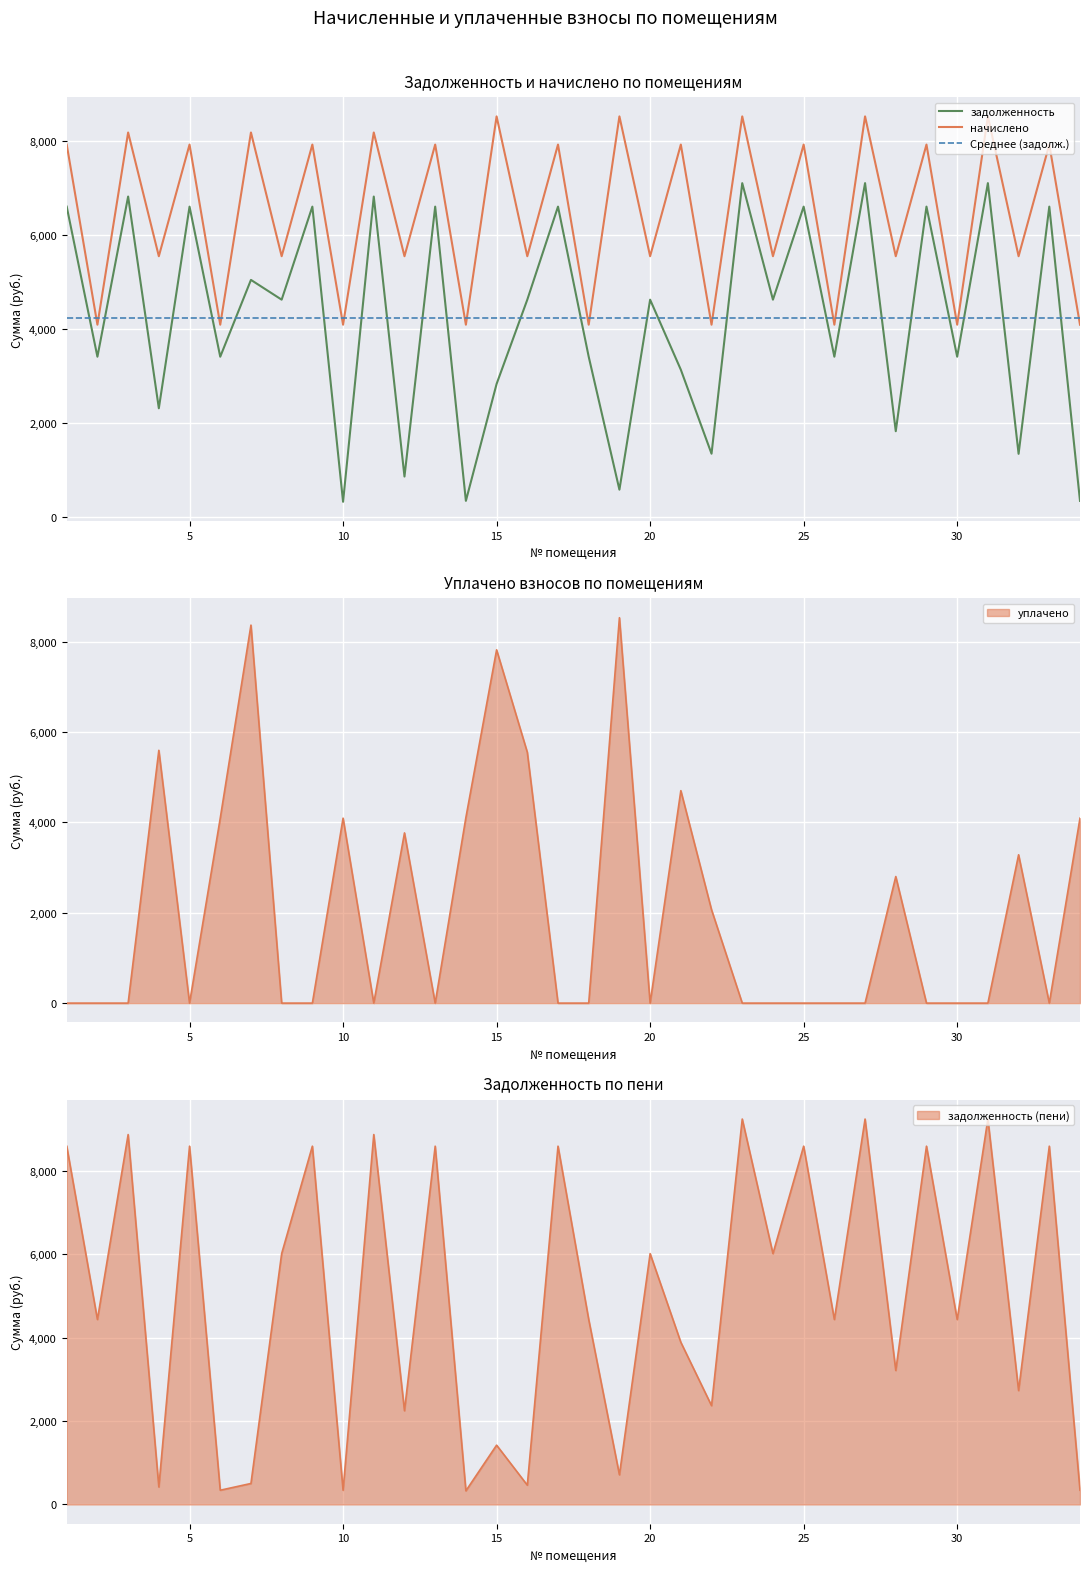

The задолженность (пени) series shows 15213.5 at 25. True or false?

False